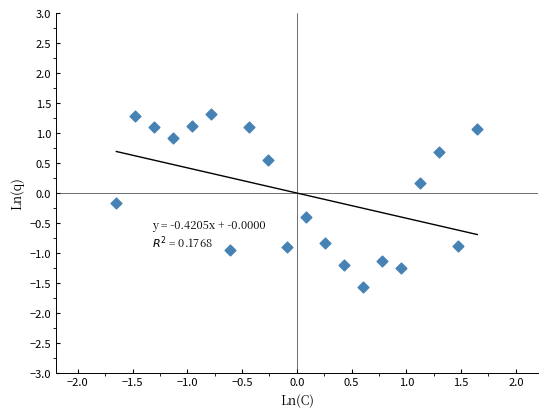

Approximately how many times larger is the value at 1.0 compared to −1.5?

1.0